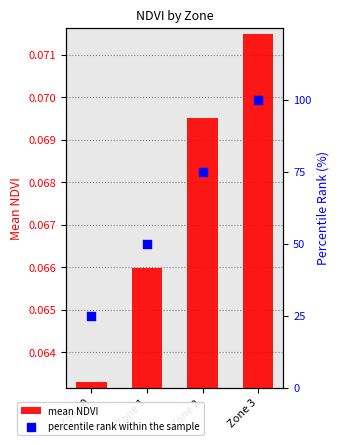

What is the total value across all series at Zone 0?

25.1